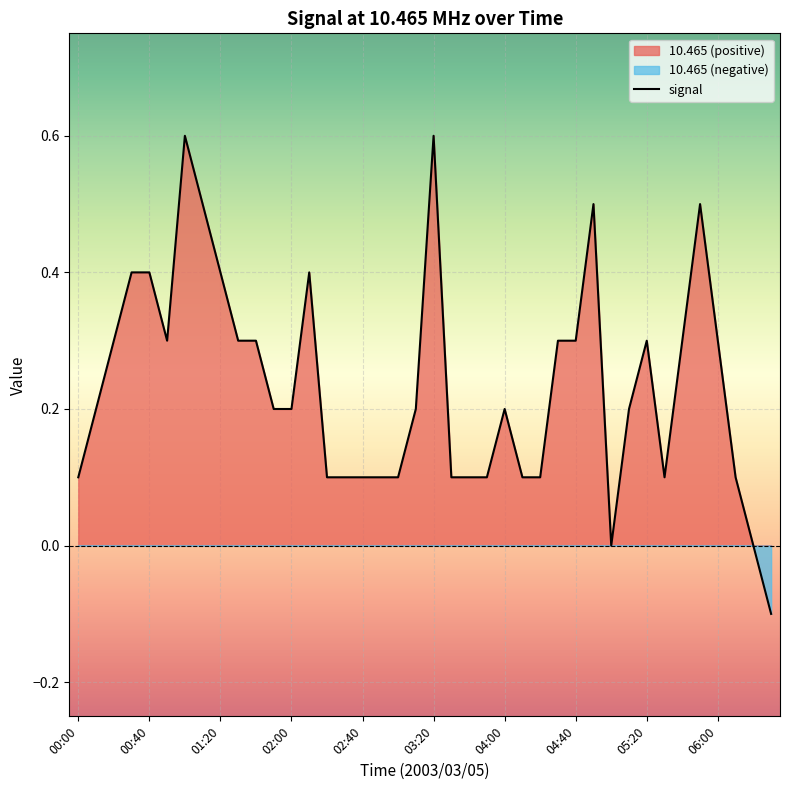

How many data points are less than 0?

1